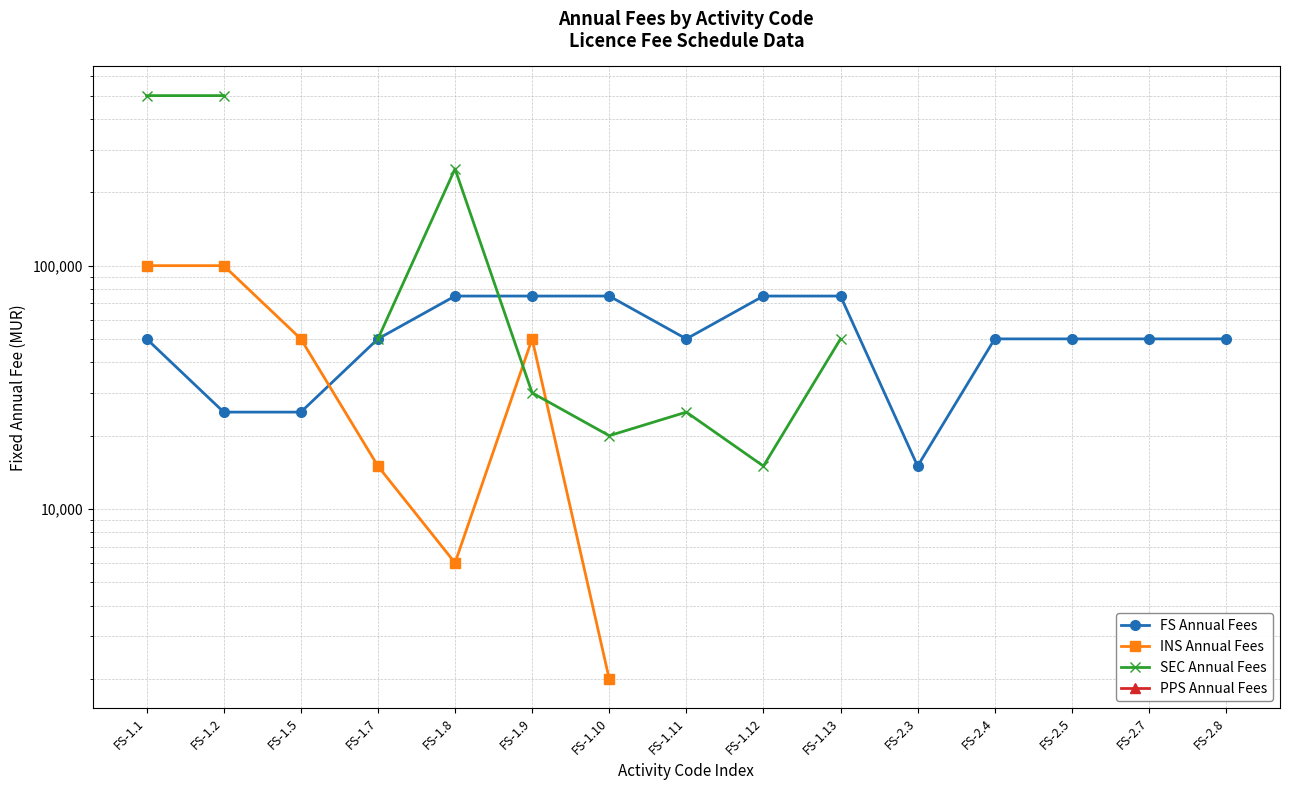

True or false: PPS Annual Fees and FS Annual Fees cross at least once.

False